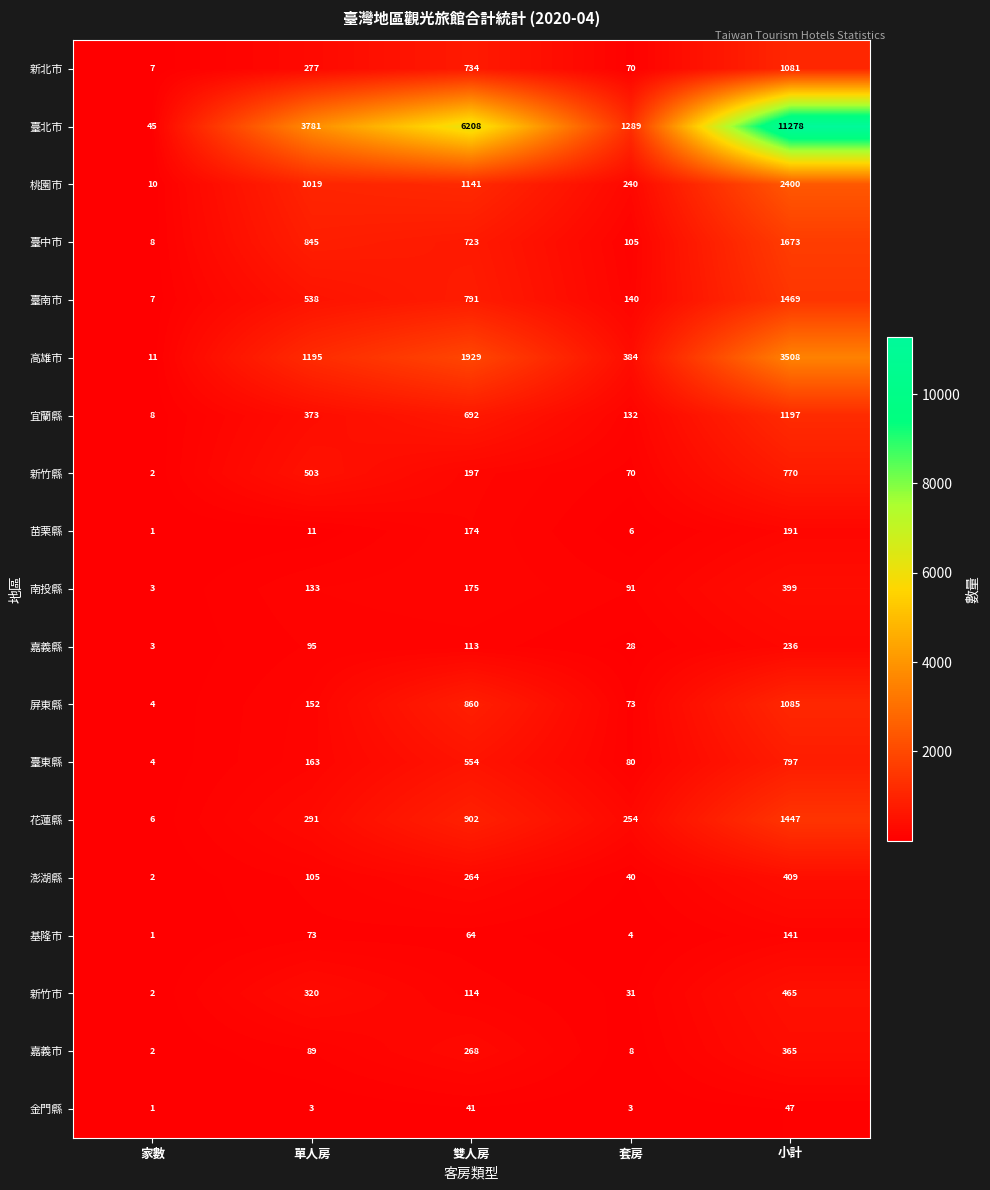

What is the spread (max minus min) of values at 雙人房?

6167